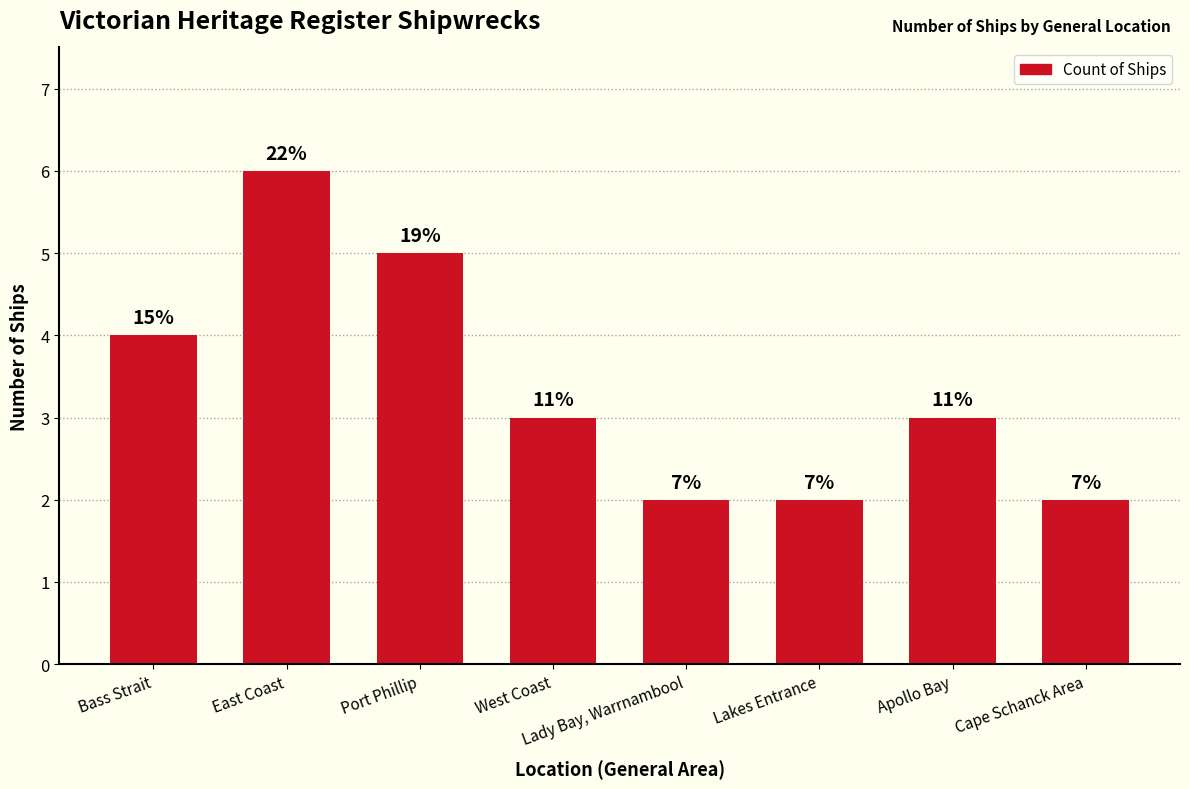

What is the difference between the second highest and second lowest values?

3